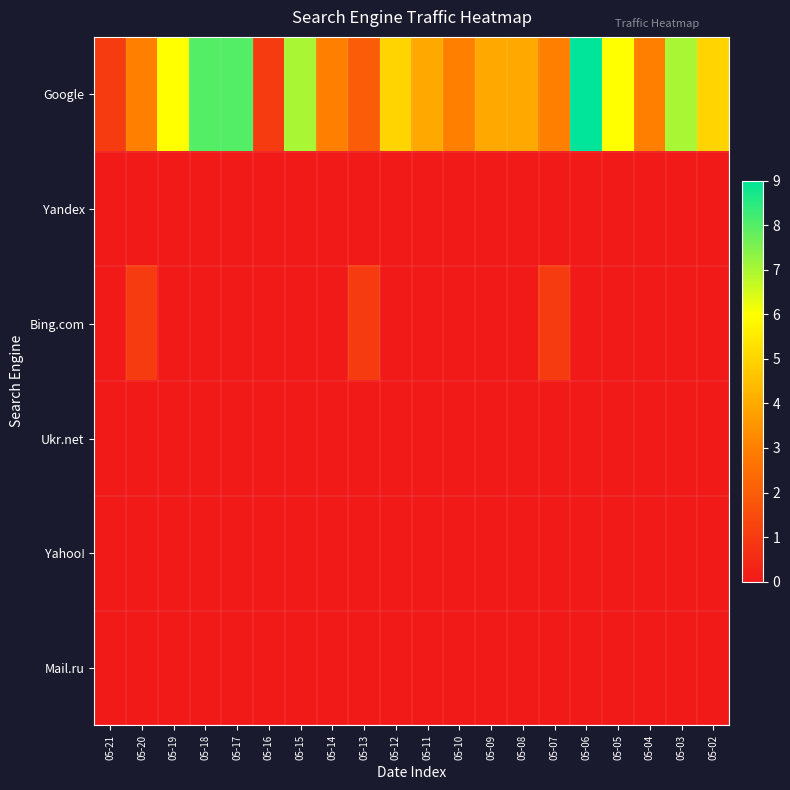

What is the difference between the highest and lowest values at 05-19?

6